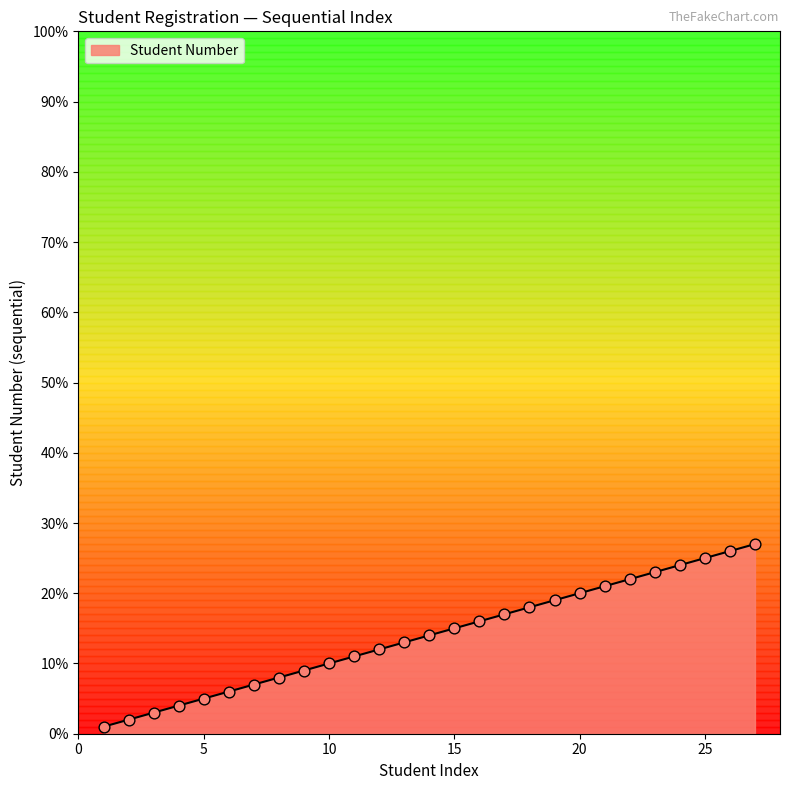

What is the maximum value shown in the chart?

27